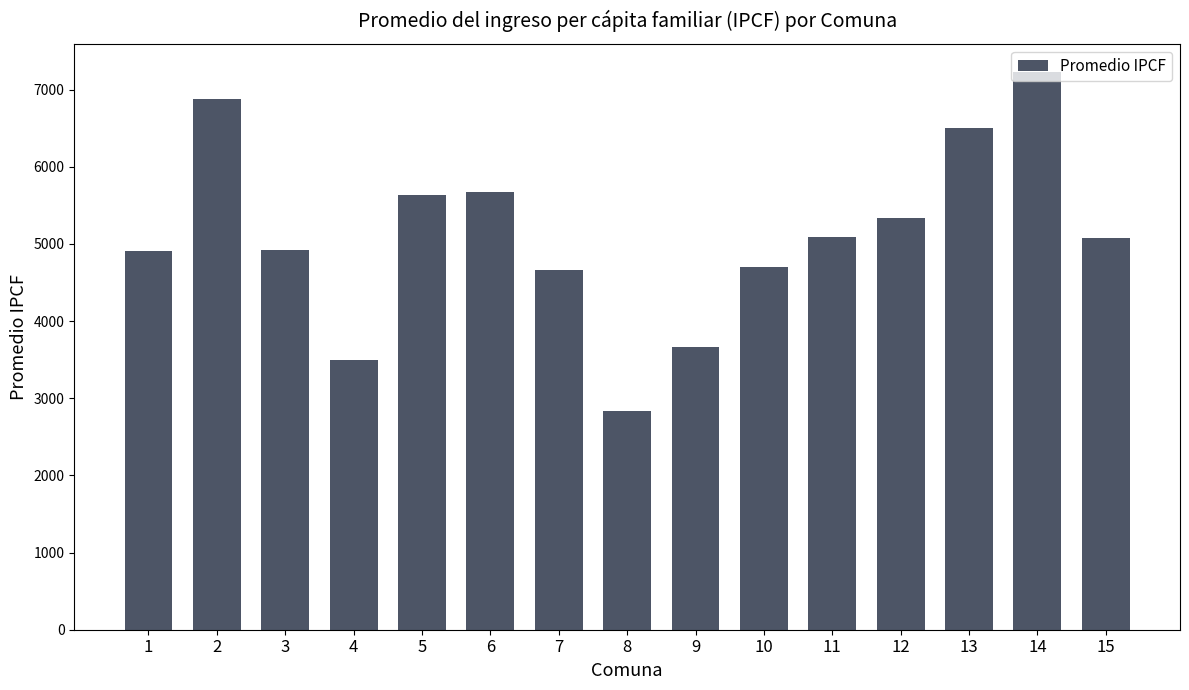

Count the number of categories in the chart.

15